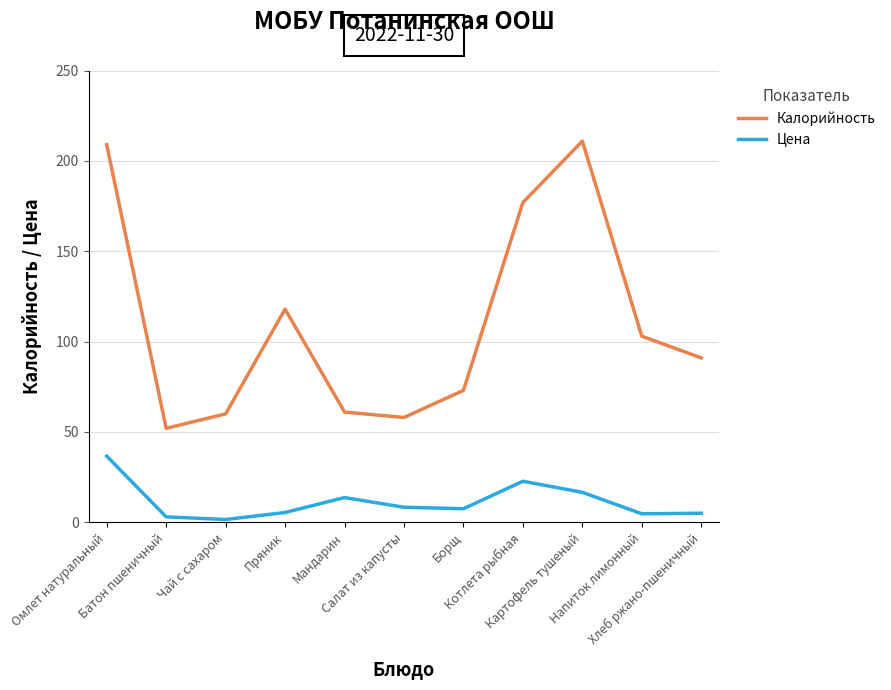

Which series has the widest spread of values?

Калорийность